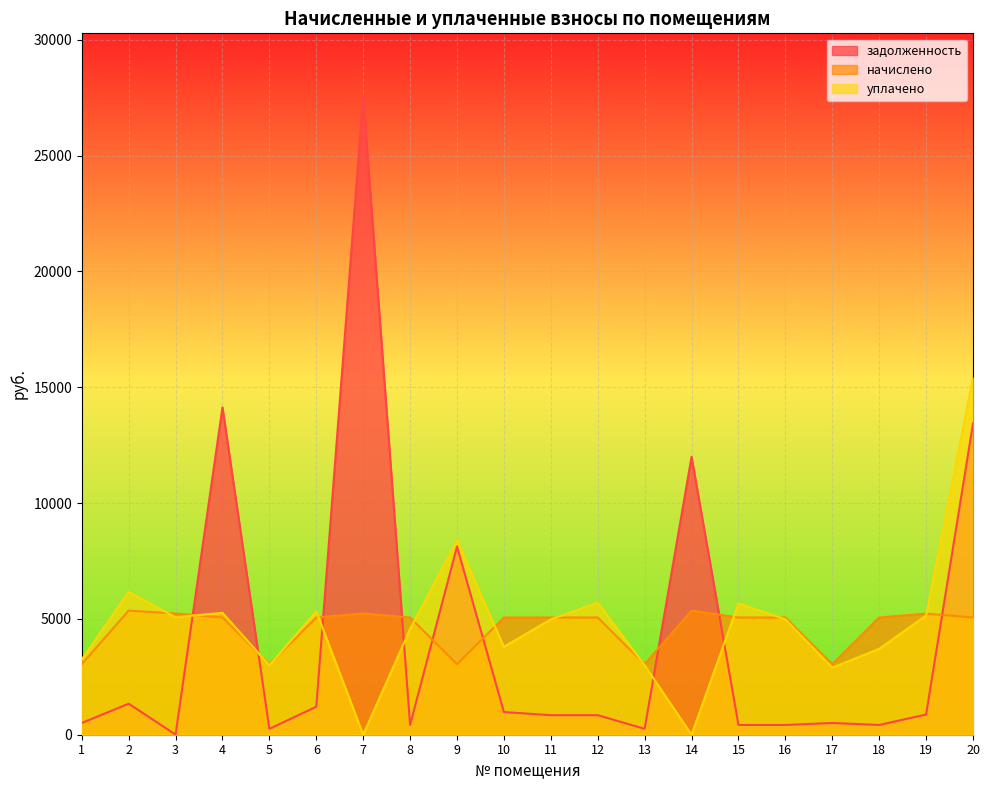

The value of уплачено at 4 is 2965.1. True or false?

False